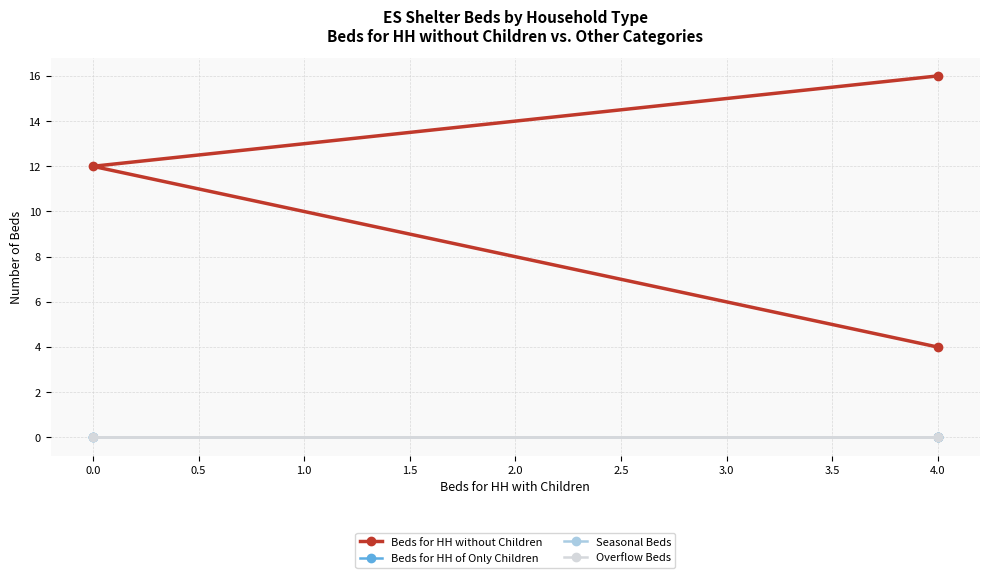

What are all the series names shown in the legend?

Beds for HH without Children, Beds for HH of Only Children, Seasonal Beds, Overflow Beds